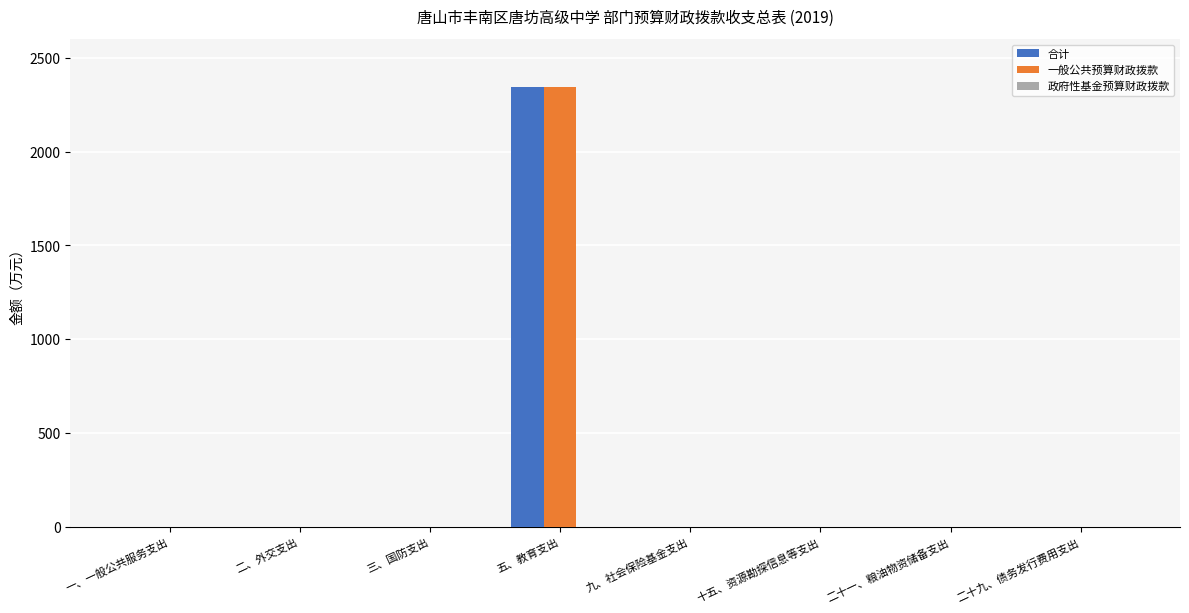

At which category is the sum across all series the highest?

五、教育支出